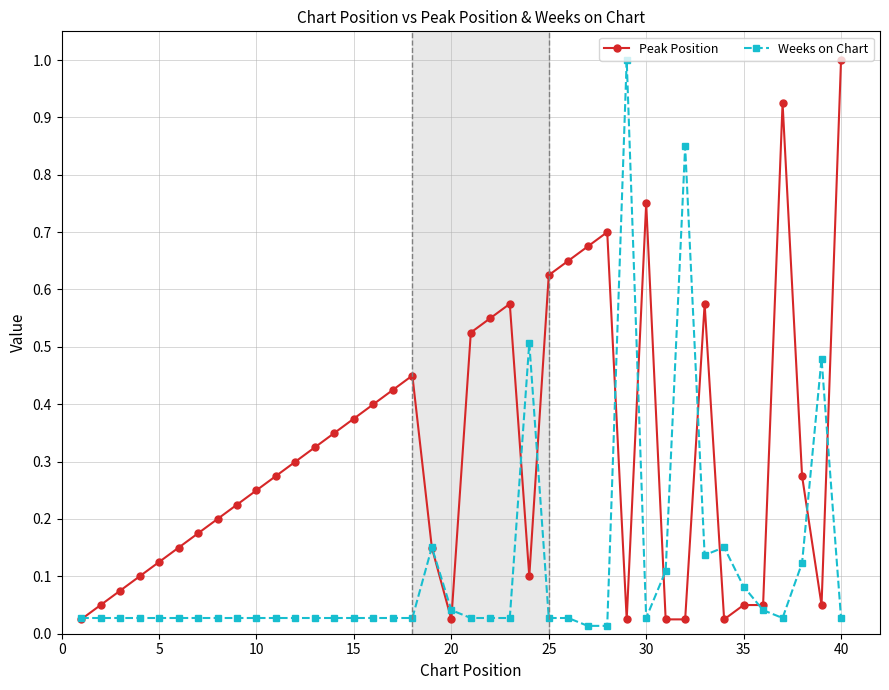

What is the greatest value displayed?

1.0